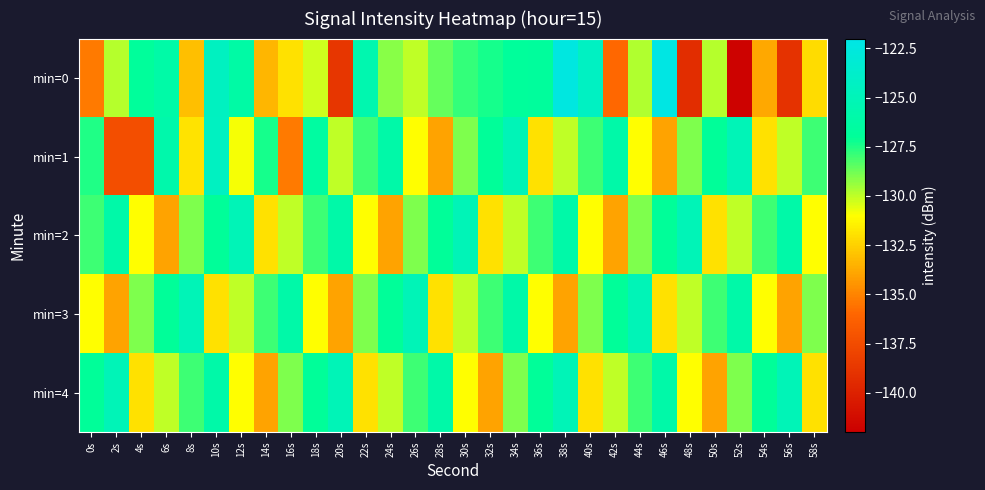

Reading left to right, what are all the values shown in this chart?

min=0: 0s=-135.3	2s=-129.8	4s=-126.9	6s=-126.1	8s=-133.1	10s=-124.4	12s=-126.2	14s=-133.4	16s=-132.0	18s=-130.3	20s=-138.8	22s=-125.5	24s=-129.2	26s=-130.0	28s=-128.6	30s=-127.8	32s=-127.4	34s=-126.9	36s=-126.8	38s=-122.4	40s=-124.3	42s=-135.9	44s=-129.8	46s=-122.2	48s=-139.3	50s=-129.9	52s=-141.8	54s=-133.8	56s=-139.0	58s=-132.1
min=1: 0s=-127.5	2s=-137.3	4s=-137.4	6s=-125.8	8s=-131.9	10s=-124.4	12s=-130.9	14s=-127.4	16s=-135.3	18s=-126.5	20s=-130.0	22s=-128.0	24s=-126.0	26s=-131.0	28s=-134.0	30s=-129.0	32s=-127.0	34s=-125.0	36s=-132.0	38s=-130.0	40s=-128.0	42s=-126.0	44s=-131.0	46s=-134.0	48s=-129.0	50s=-127.0	52s=-125.0	54s=-132.0	56s=-130.0	58s=-128.0
min=2: 0s=-128.0	2s=-126.0	4s=-131.0	6s=-134.0	8s=-129.0	10s=-127.0	12s=-125.0	14s=-132.0	16s=-130.0	18s=-128.0	20s=-126.0	22s=-131.0	24s=-134.0	26s=-129.0	28s=-127.0	30s=-125.0	32s=-132.0	34s=-130.0	36s=-128.0	38s=-126.0	40s=-131.0	42s=-134.0	44s=-129.0	46s=-127.0	48s=-125.0	50s=-132.0	52s=-130.0	54s=-128.0	56s=-126.0	58s=-131.0
min=3: 0s=-131.0	2s=-134.0	4s=-129.0	6s=-127.0	8s=-125.0	10s=-132.0	12s=-130.0	14s=-128.0	16s=-126.0	18s=-131.0	20s=-134.0	22s=-129.0	24s=-127.0	26s=-125.0	28s=-132.0	30s=-130.0	32s=-128.0	34s=-126.0	36s=-131.0	38s=-134.0	40s=-129.0	42s=-127.0	44s=-125.0	46s=-132.0	48s=-130.0	50s=-128.0	52s=-126.0	54s=-131.0	56s=-134.0	58s=-129.0
min=4: 0s=-127.0	2s=-125.0	4s=-132.0	6s=-130.0	8s=-128.0	10s=-126.0	12s=-131.0	14s=-134.0	16s=-129.0	18s=-127.0	20s=-125.0	22s=-132.0	24s=-130.0	26s=-128.0	28s=-126.0	30s=-131.0	32s=-134.0	34s=-129.0	36s=-127.0	38s=-125.0	40s=-132.0	42s=-130.0	44s=-128.0	46s=-126.0	48s=-131.0	50s=-134.0	52s=-129.0	54s=-127.0	56s=-125.0	58s=-132.0